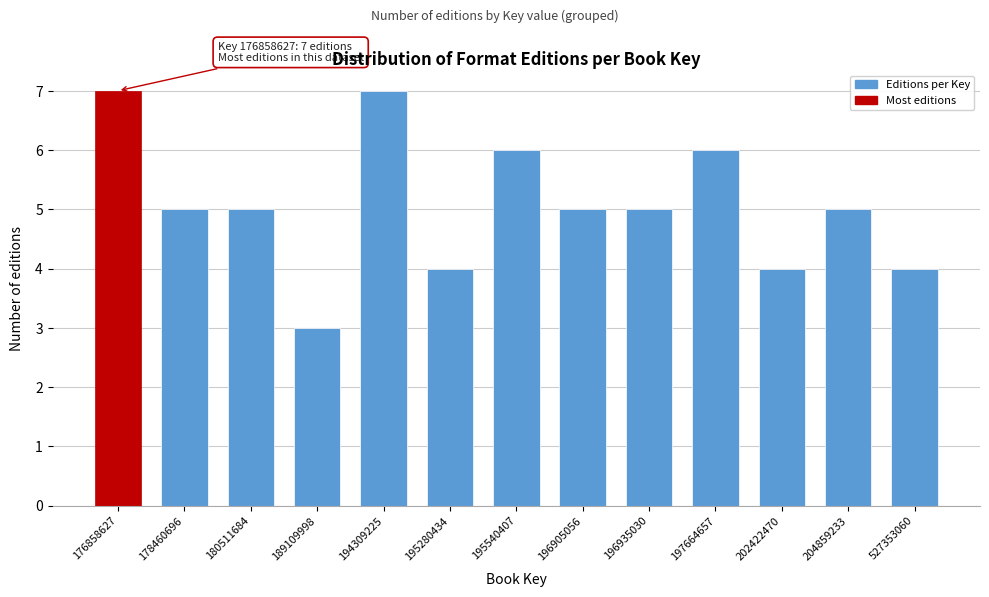

Reading left to right, what are all the values shown in this chart?

7	5	5	3	7	4	6	5	5	6	4	5	4